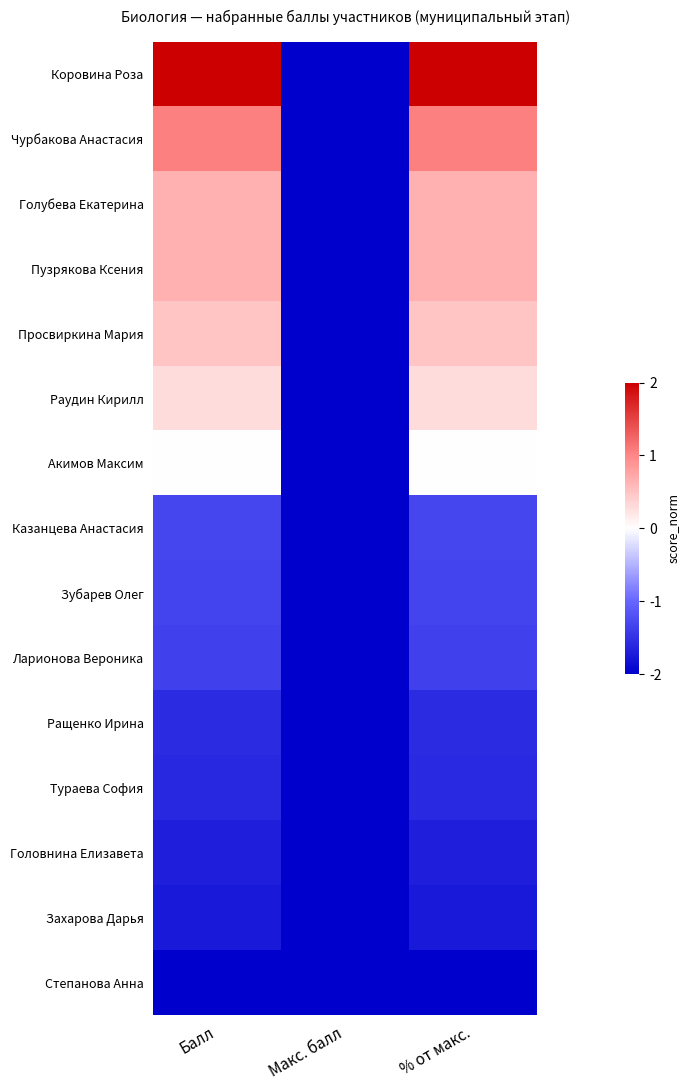

How many categories are shown in the chart?

3